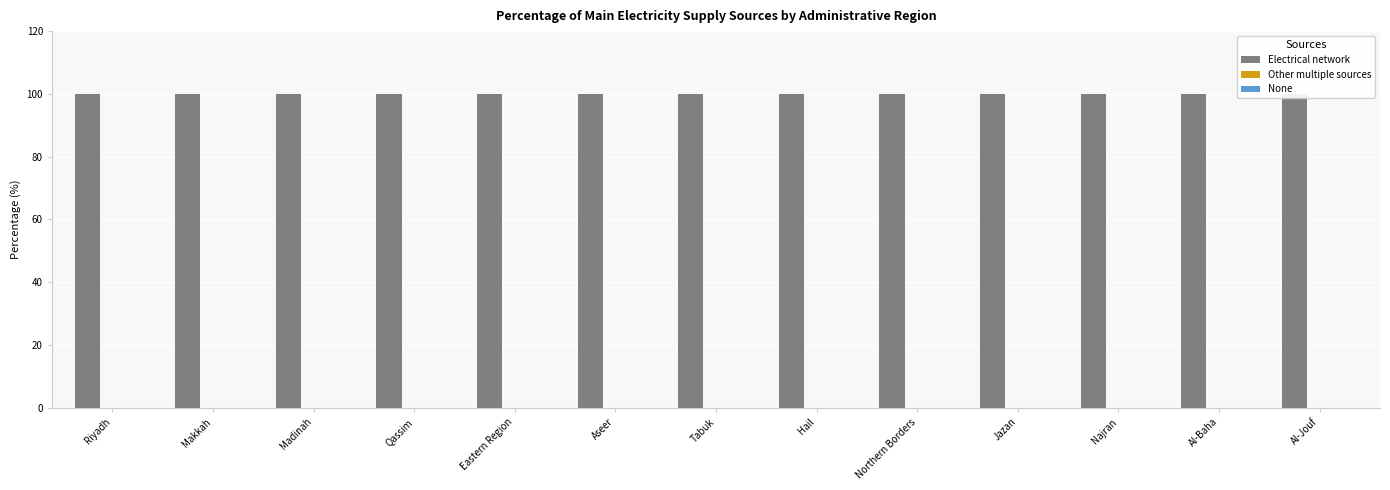

What is the sum of the Electrical network values at Northern Borders and Riyadh?

200.0